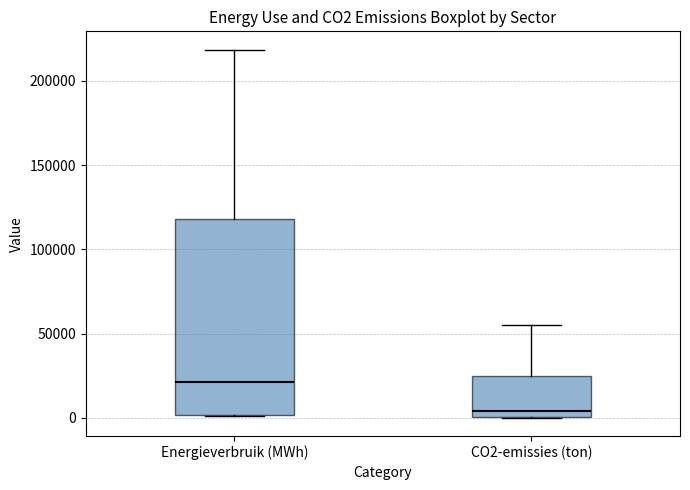

Comparing the boxes themselves (not the whiskers), which one is the tallest?

Energieverbruik (MWh)